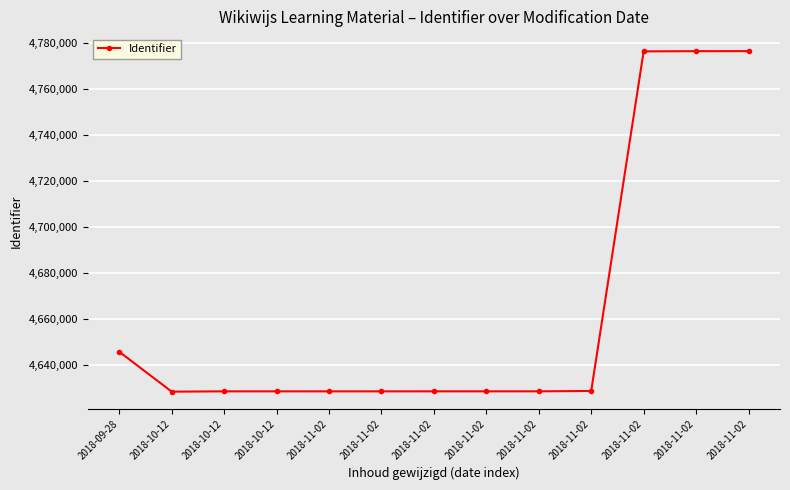

How many data points does each series have?

13